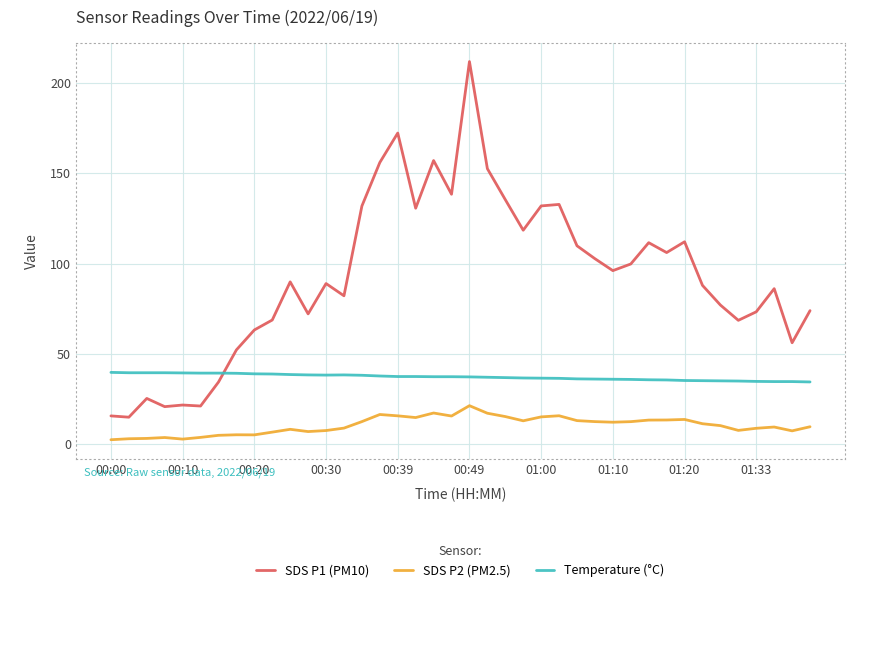

What is the minimum value shown in the chart?

2.4